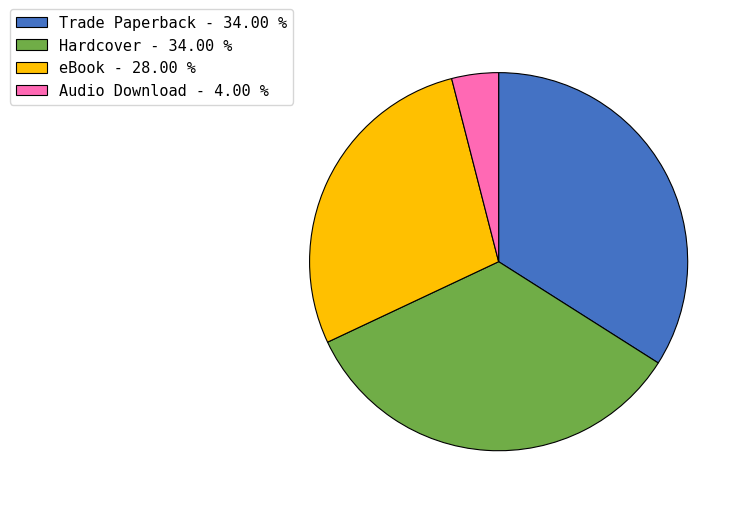

Is there a majority slice in this chart?

No